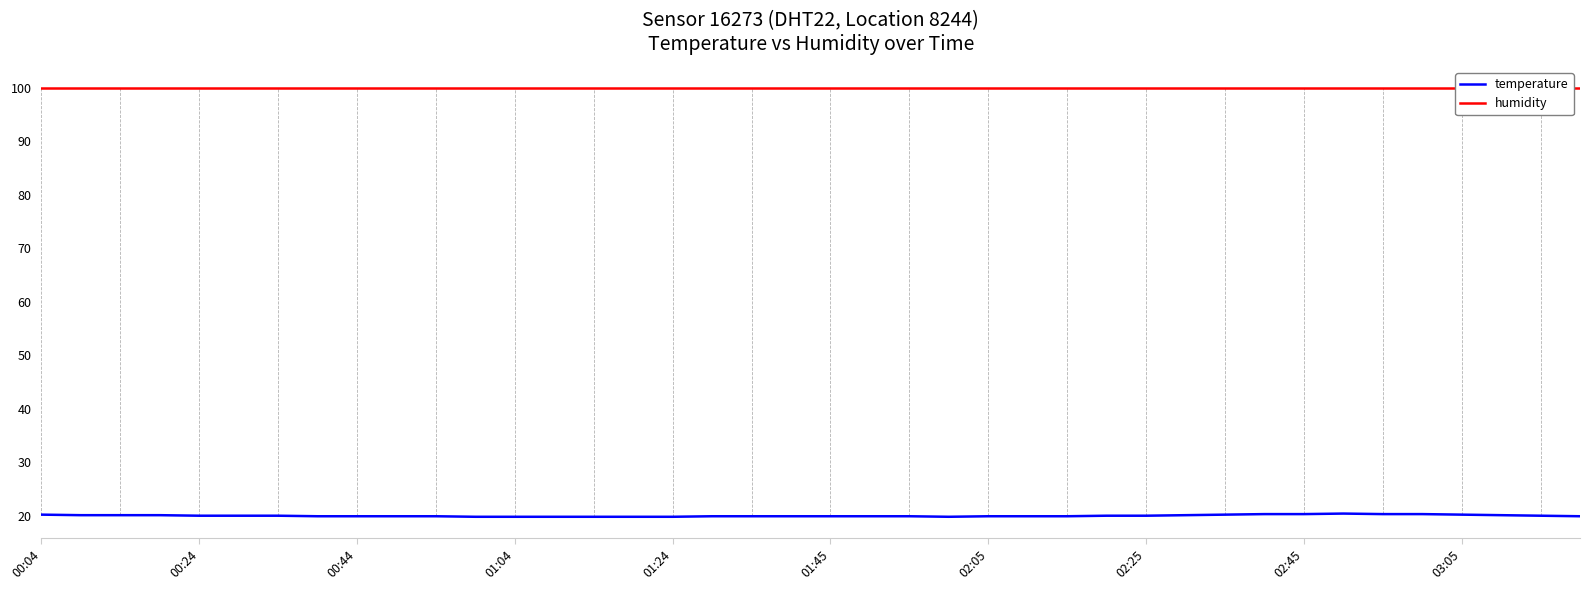

True or false: humidity and temperature cross at least once.

False